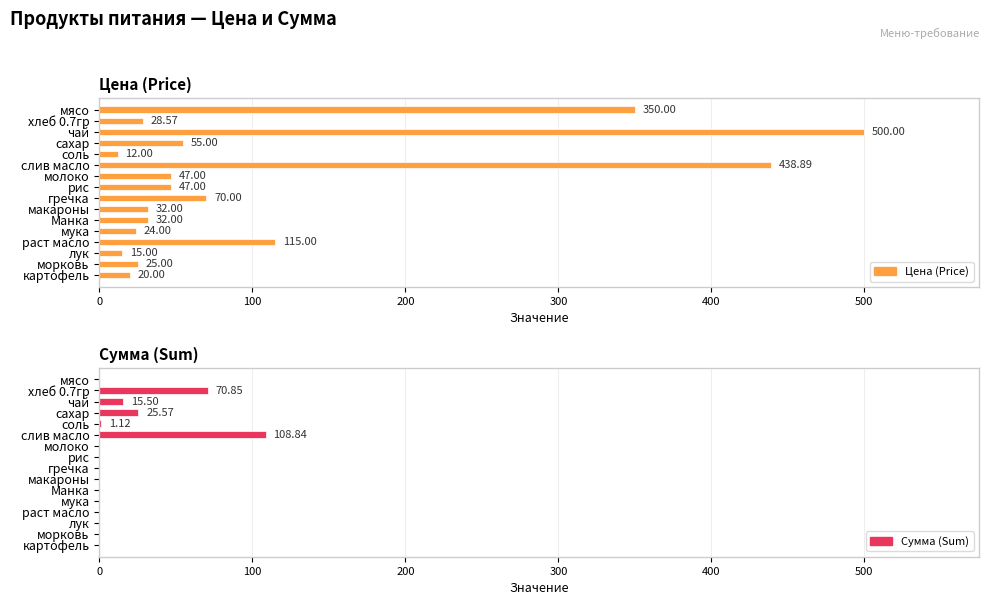

At how many categories does at least one series exceed 297?

3